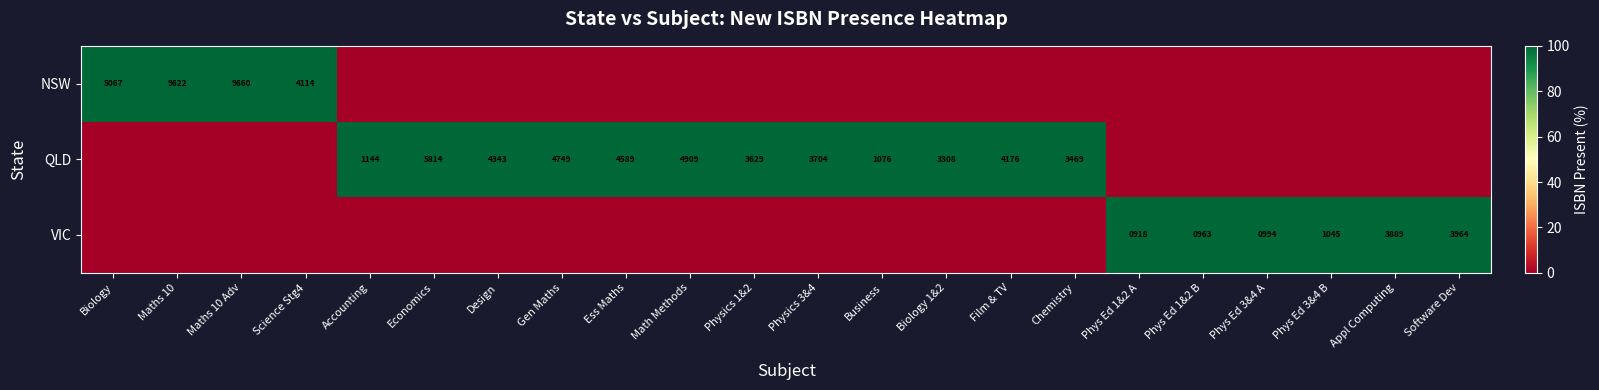

How many data points does each series have?

22